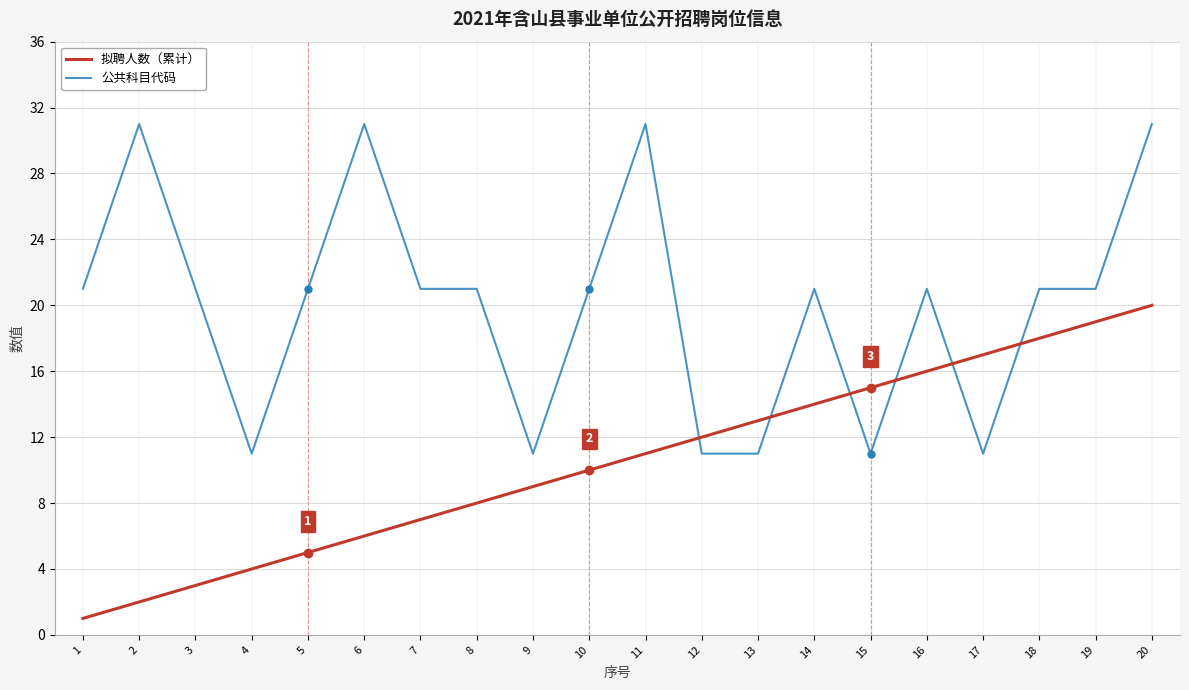

What is the spread (max minus min) of values at 8?

13